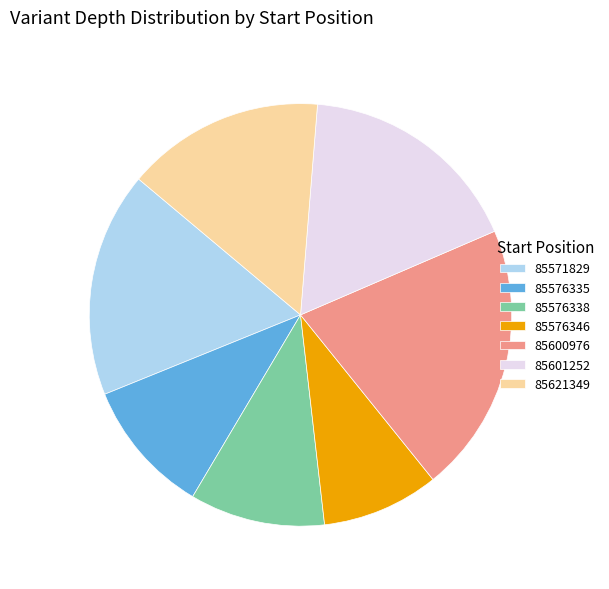

Do 85576338 and 85576335 together represent more than half of the pie?

No